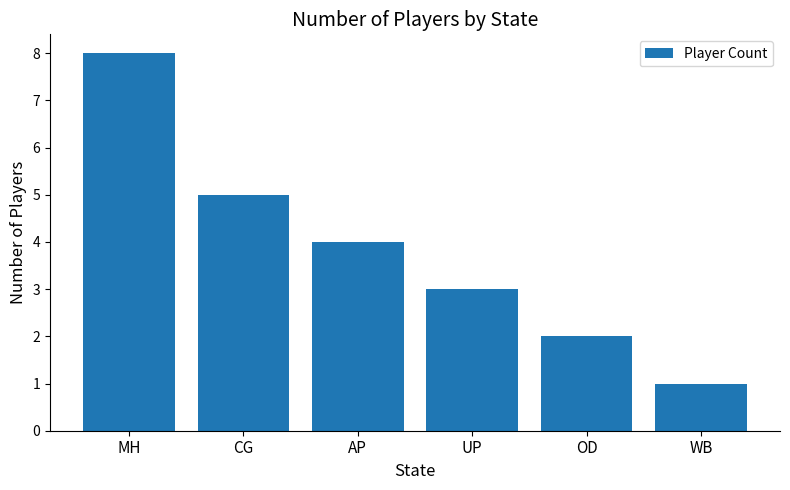

Which has a higher value, OD or UP?

UP